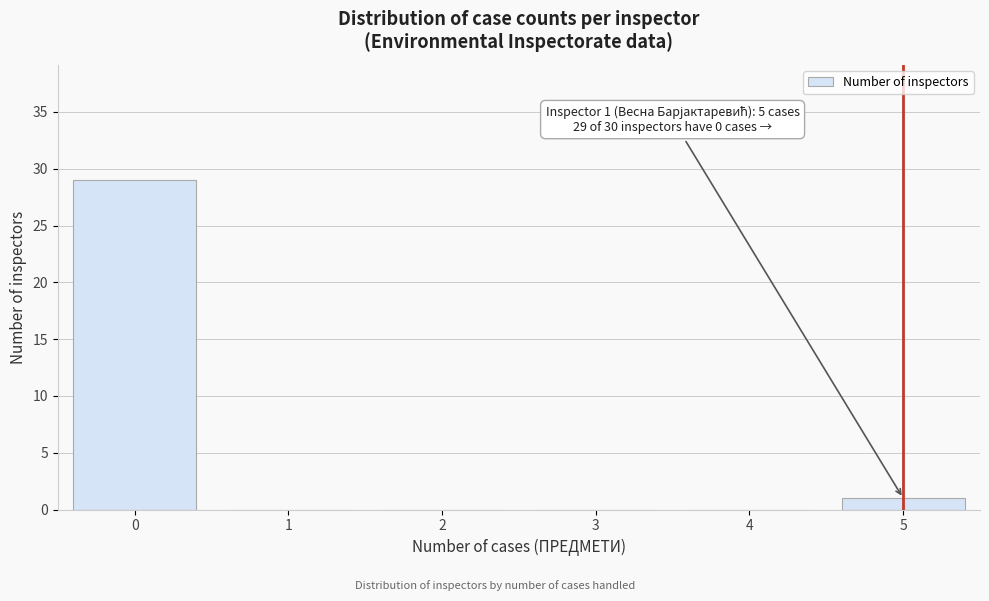

Reading left to right, extract all data points from this chart.

0=29	1=0	2=0	3=0	4=0	5=1